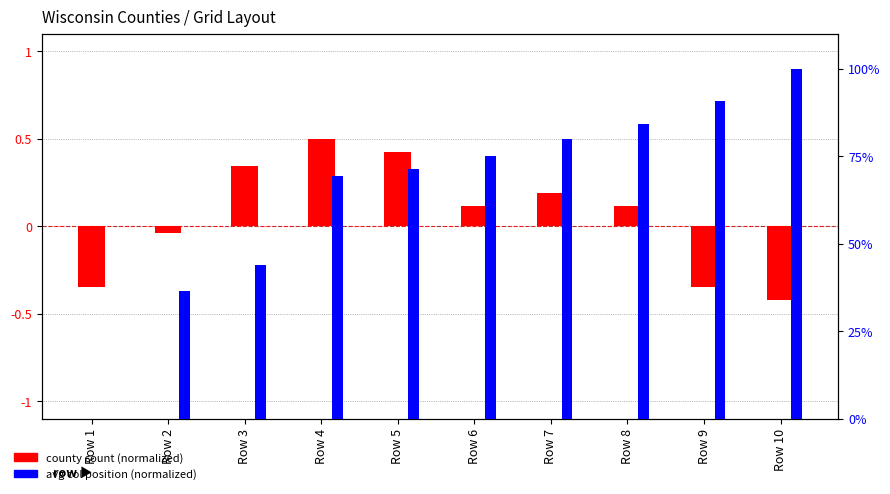

List the series in order of their peak value, lowest first.

county count (normalized), avg col position (normalized)